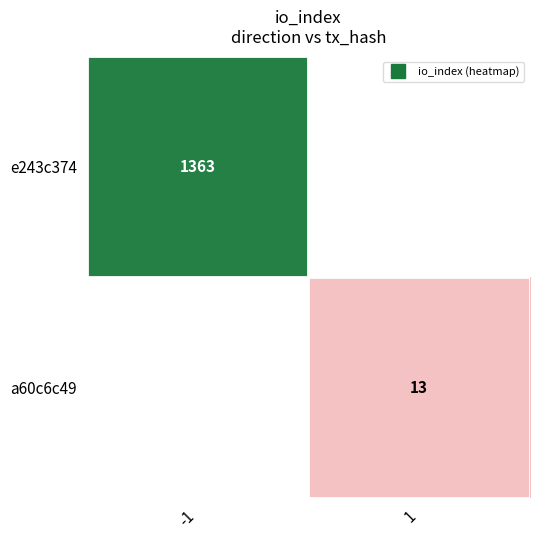

Rank the series by their average value, from highest to lowest.

e243c374, a60c6c49